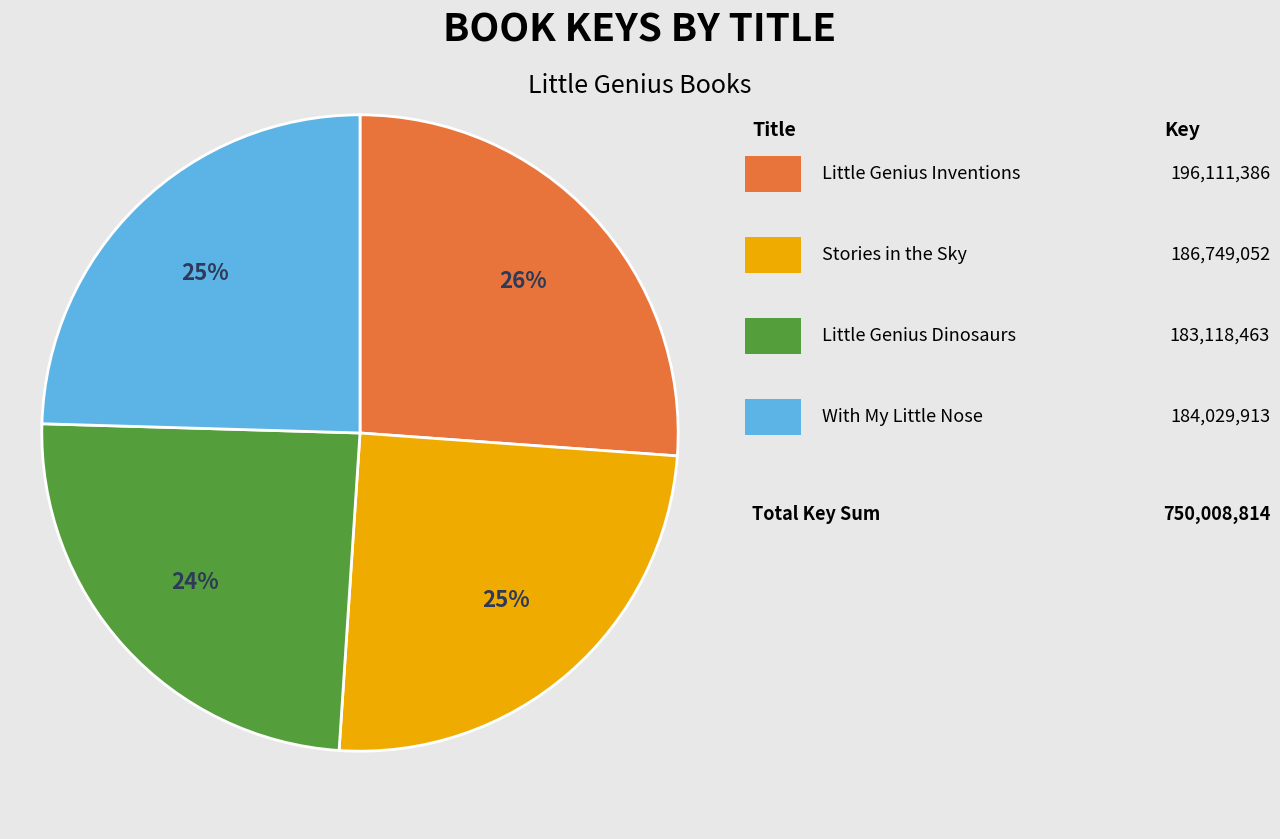

Is there a majority slice in this chart?

No